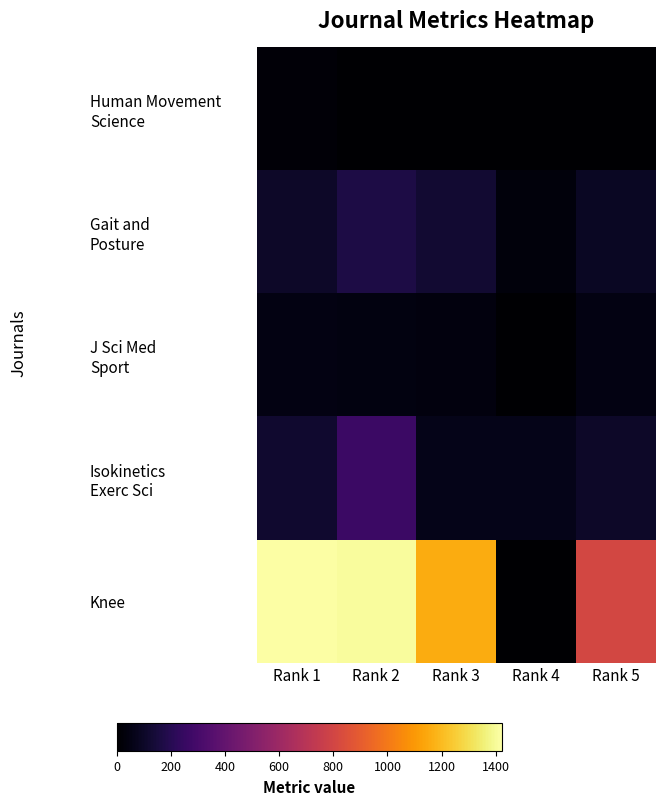

Count the number of categories in the chart.

5